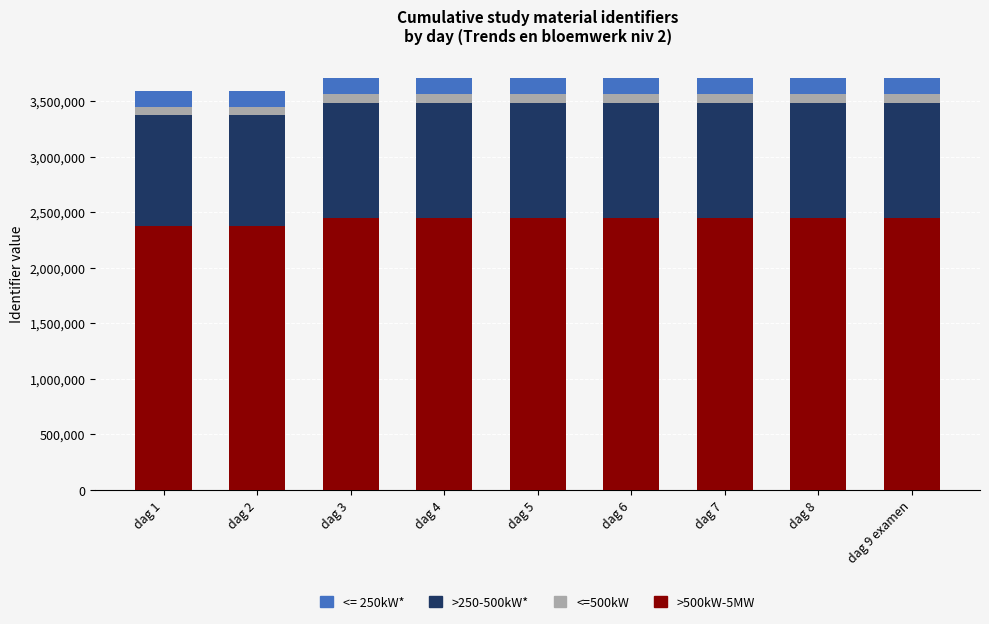

The value of >500kW-5MW at dag 1 is 2370431.6. True or false?

True